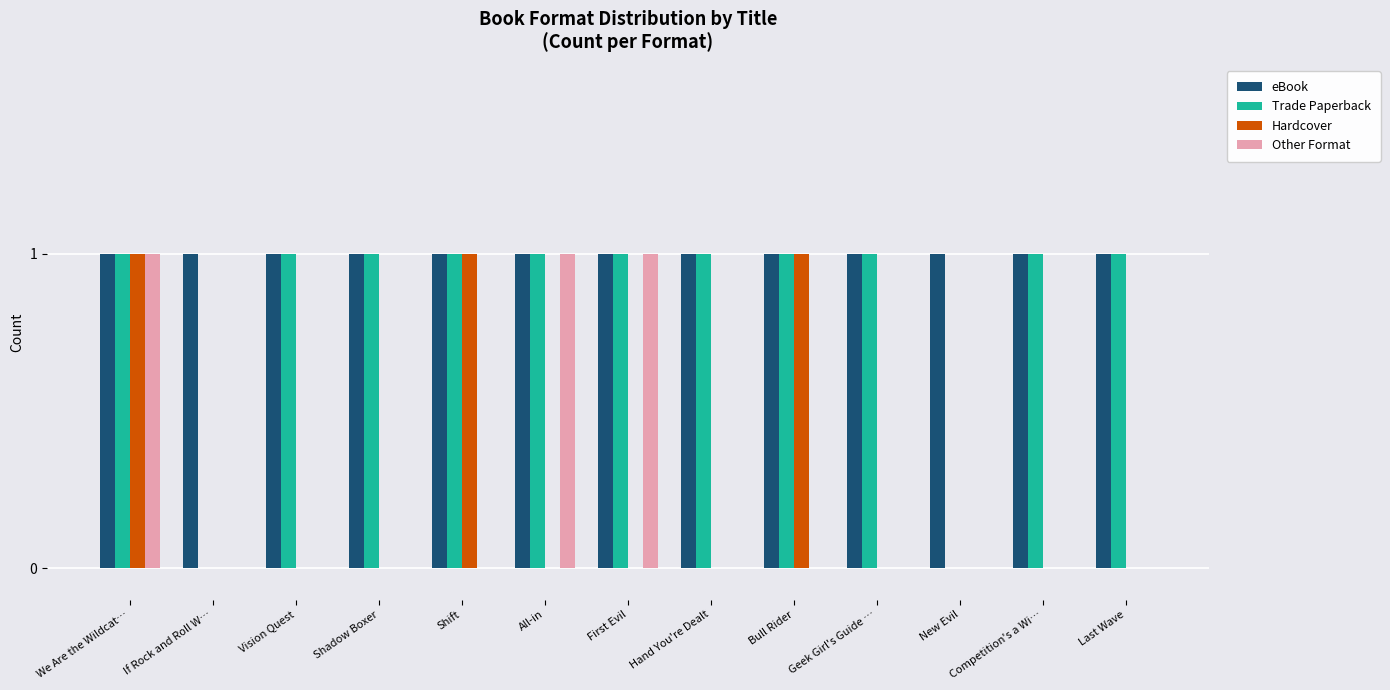

What is the sum of all Trade Paperback values?

11